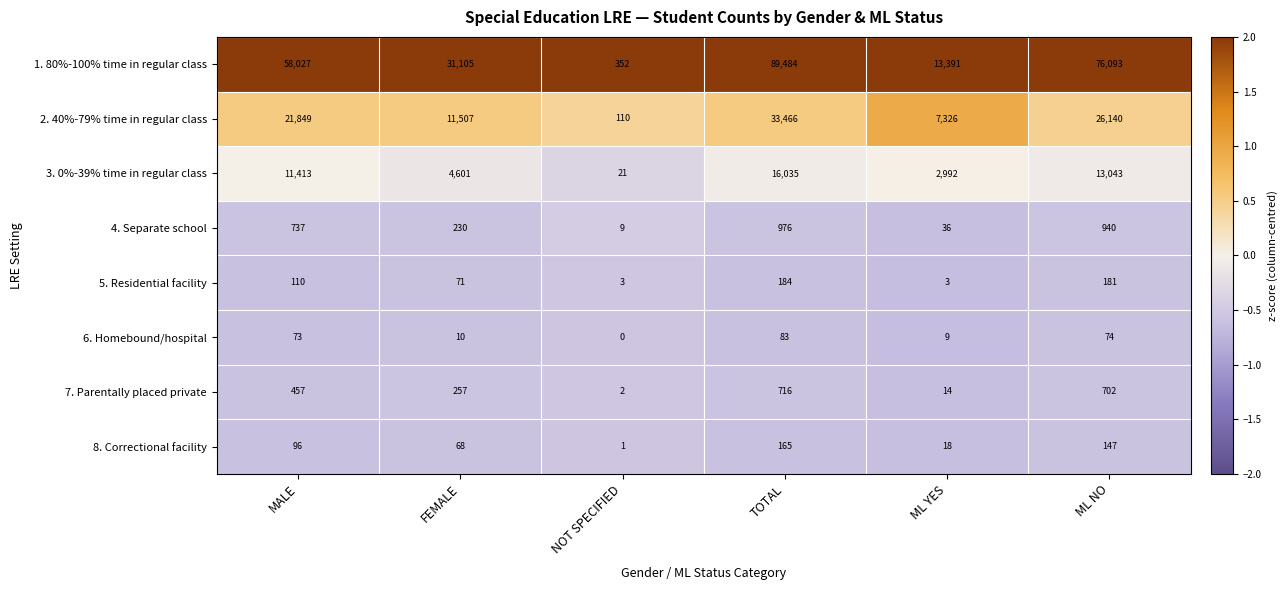

How many 2. 40%-79% time in regular class values are between 7326 and 26140?

4